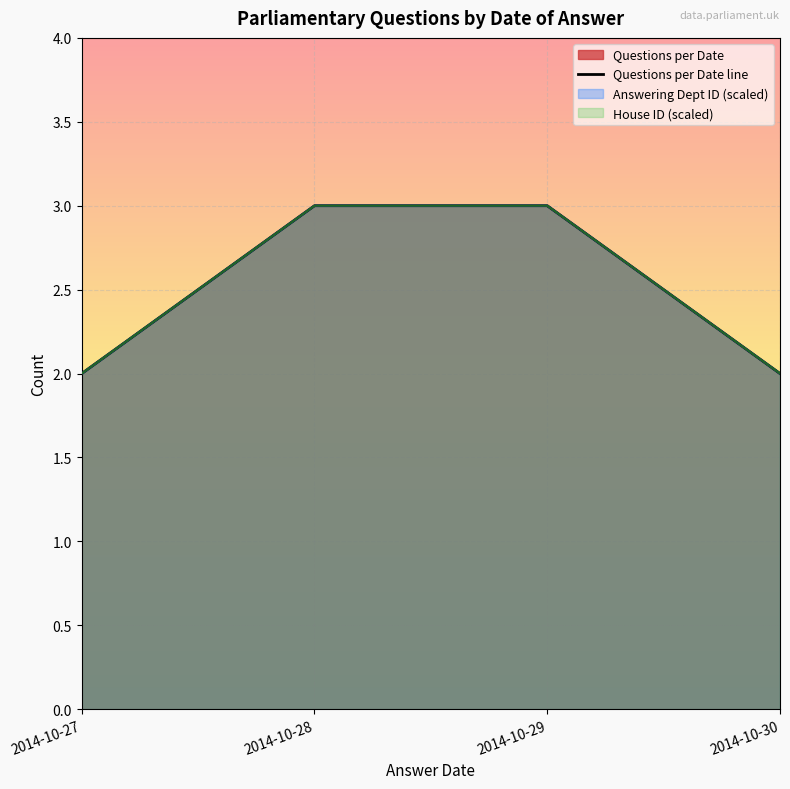

How many lines are shown in the chart?

1